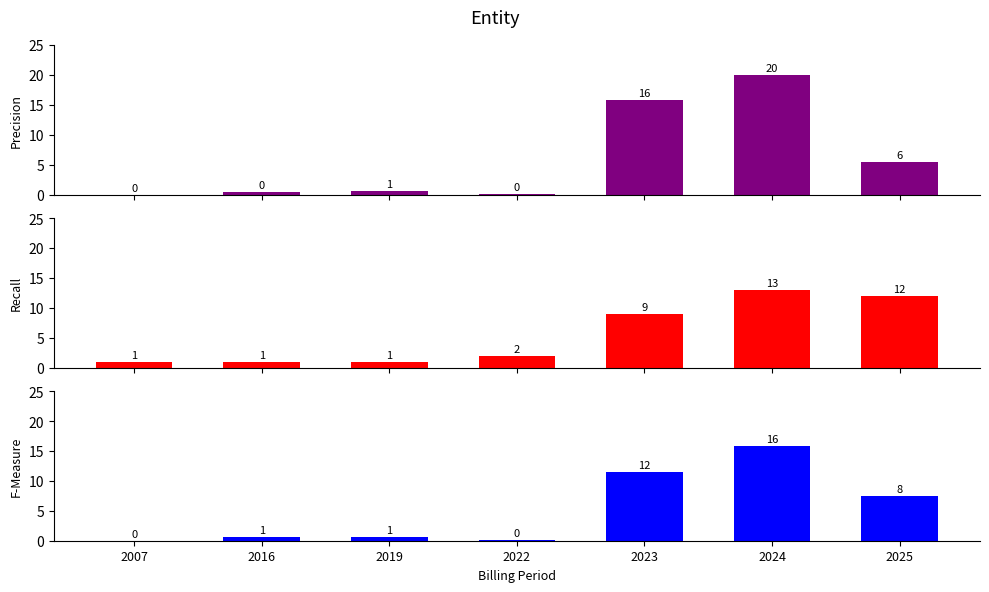

List the series in order of their peak value, highest first.

Precision, F-Measure, Recall